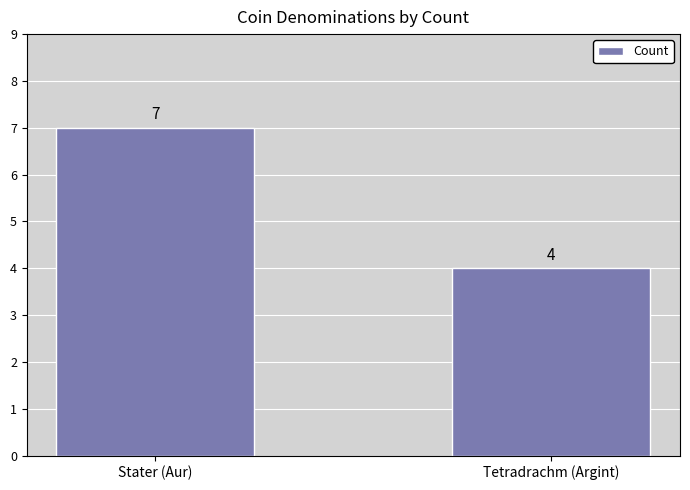

Is it true that the value at Stater (Aur) is 4?

False